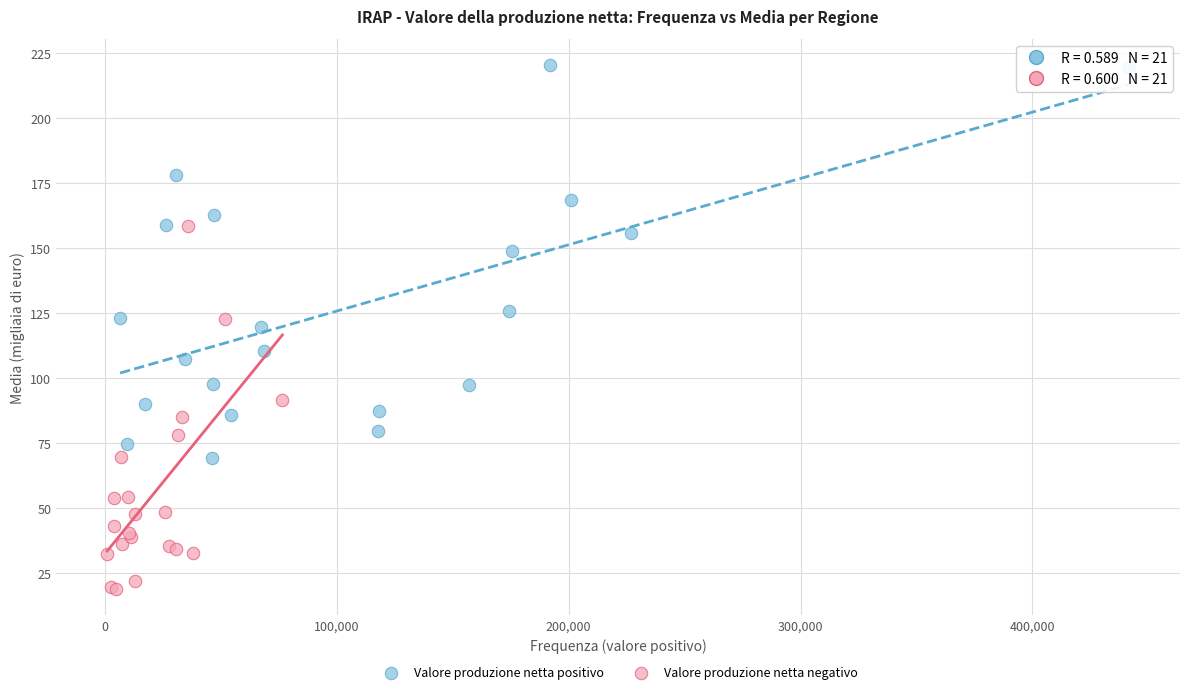

Which series has the largest Y range (max minus min)?

Valore produzione netta positivo